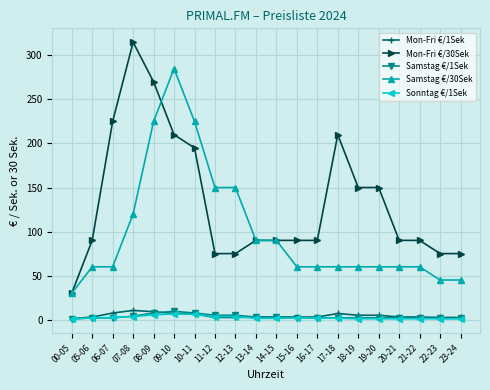

What is the highest value of the Samstag €/1Sek series?

9.5